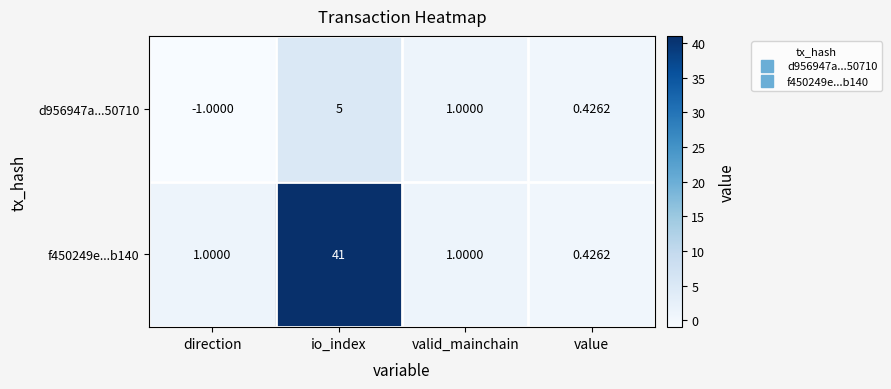

Which category has the highest value in the d956947a...50710 series?

io_index